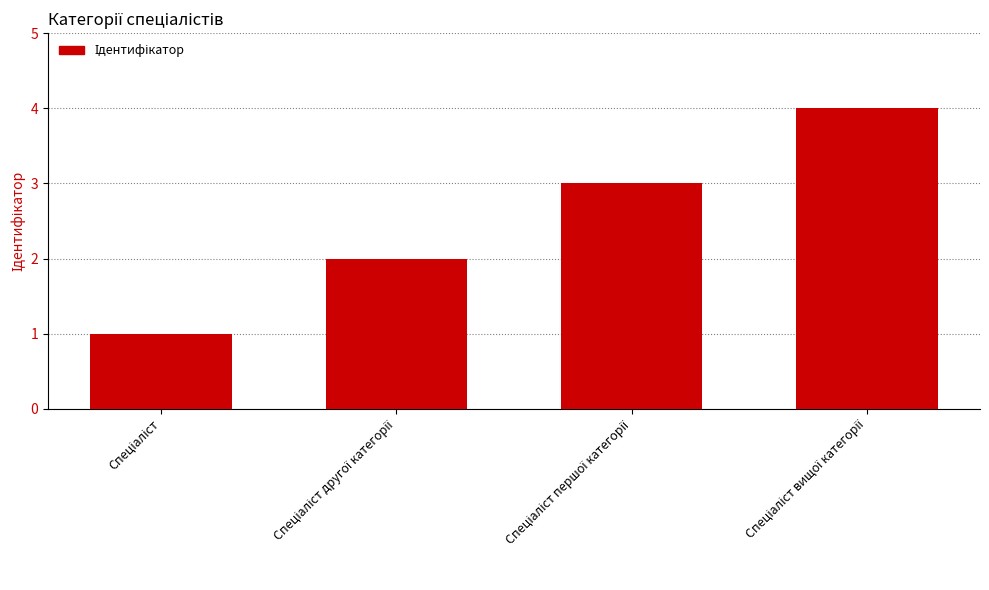

What is the value of the 1st bar from the left?

1